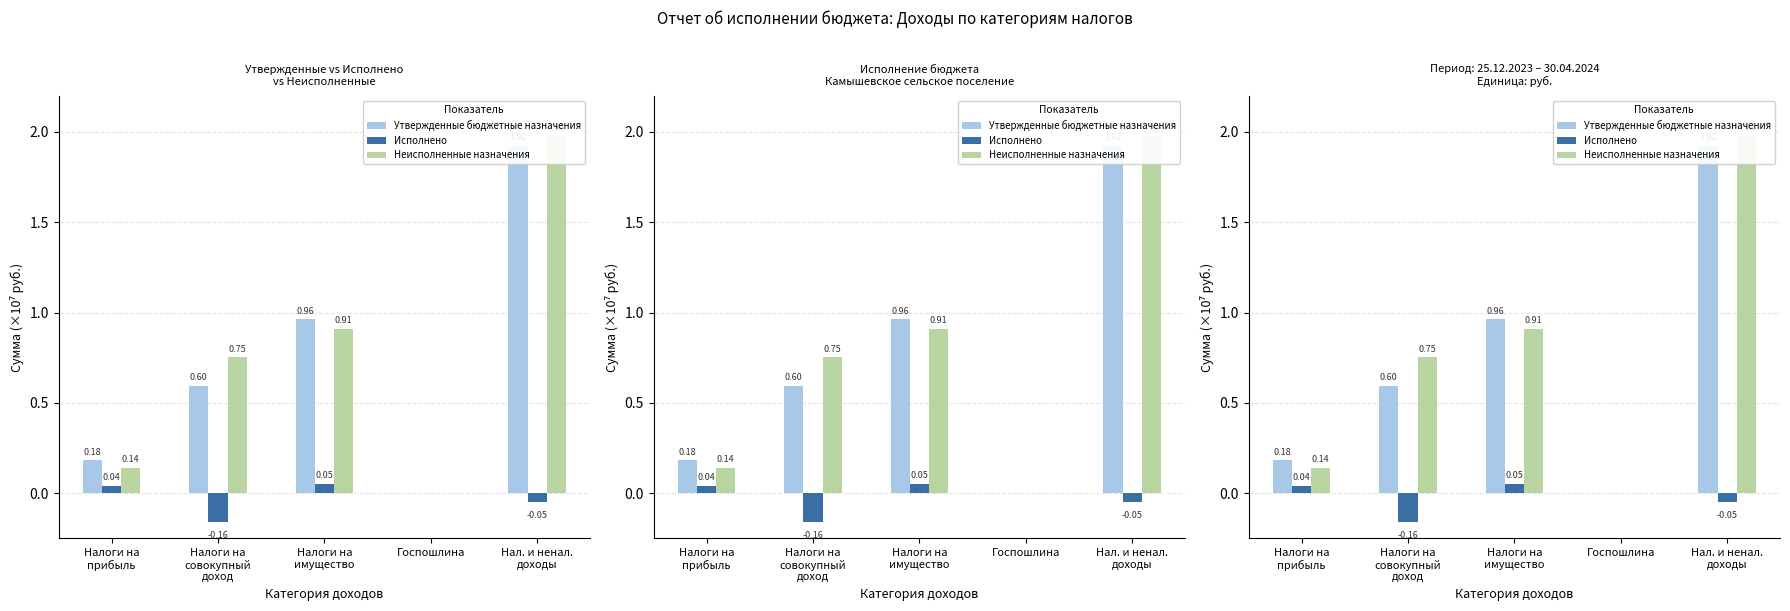

What are all the series names shown in the legend?

Утвержденные бюджетные назначения, Исполнено, Неисполненные назначения